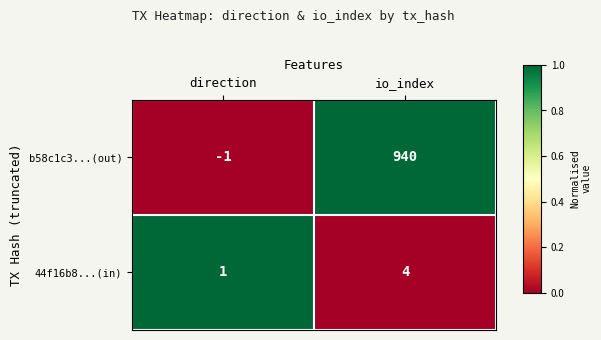

Is the value of 44f16b8...(in) at direction greater than the value of b58c1c3...(out) at direction?

Yes